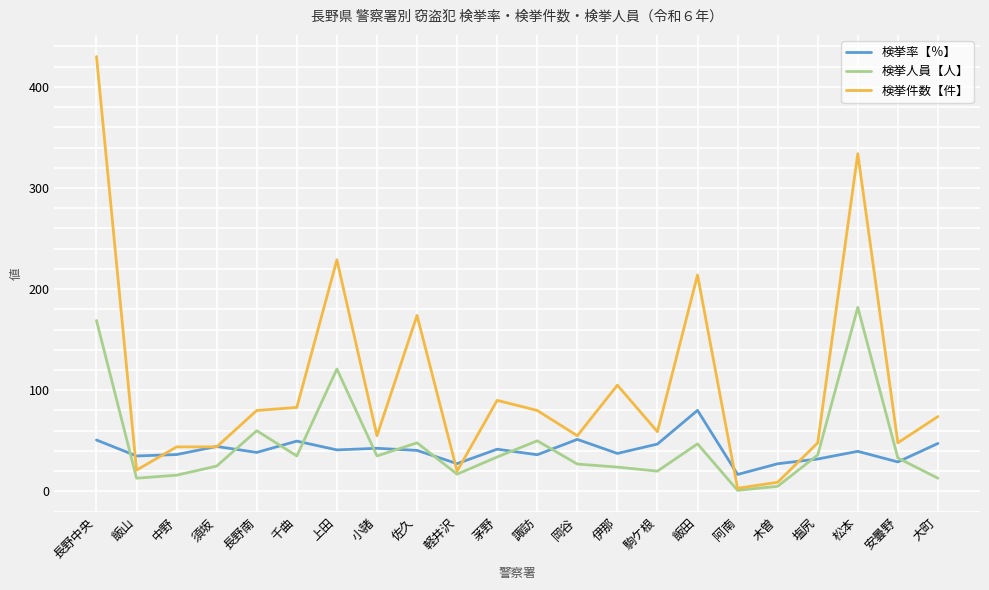

Which series has the largest range (max minus min)?

検挙件数【件】